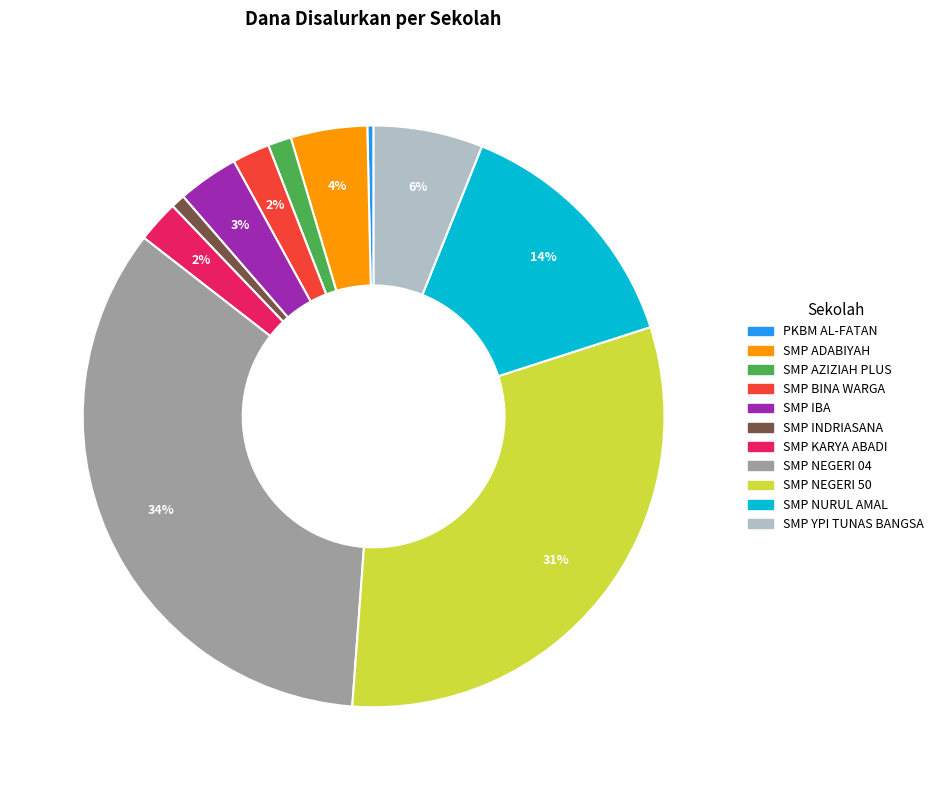

Which slice is the largest?

SMP NEGERI 04